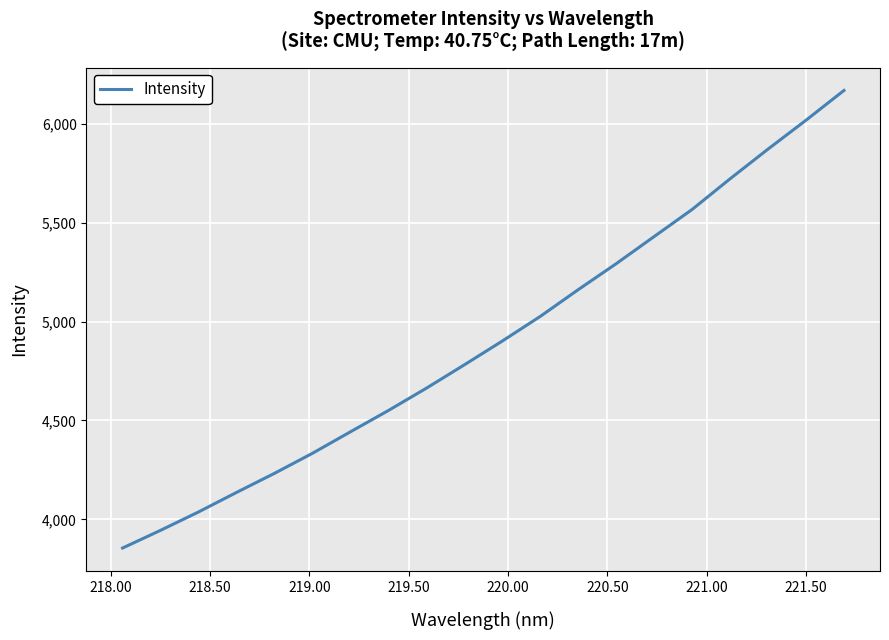

Does the chart have visible grid lines?

Yes